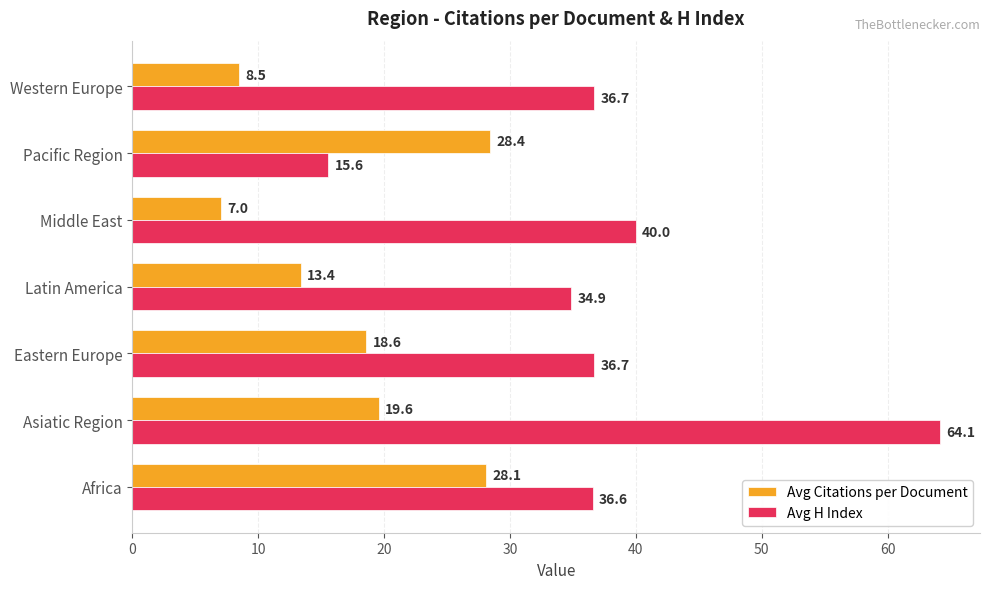

What is the sum of the Avg H Index values at Latin America and Asiatic Region?

99.0